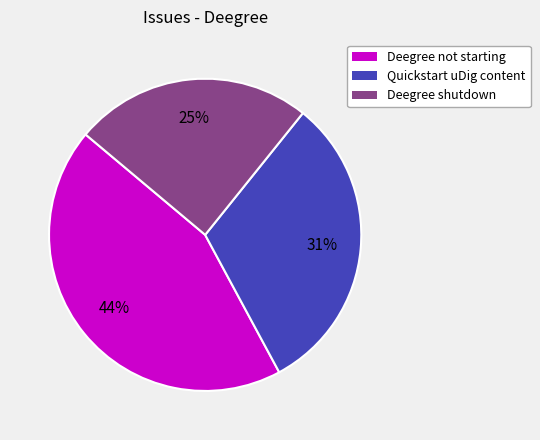

Is there a majority slice in this chart?

No